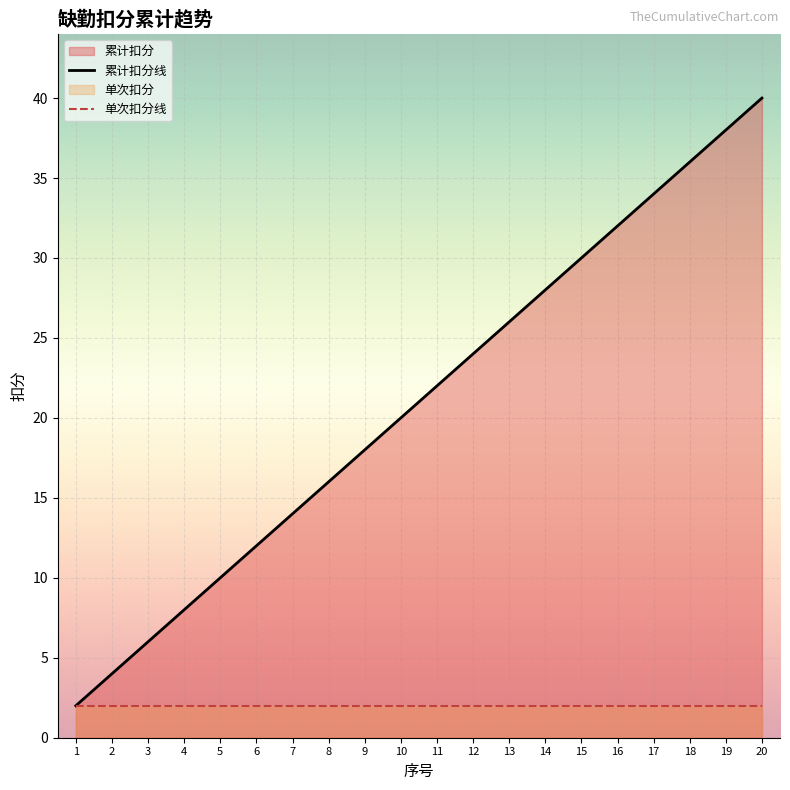

True or false: 单次扣分线 has more than 2 interior local peaks.

False